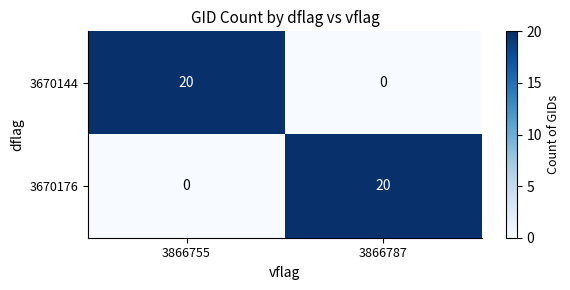

Is it true that 3670176 equals 0 at 3866755?

True